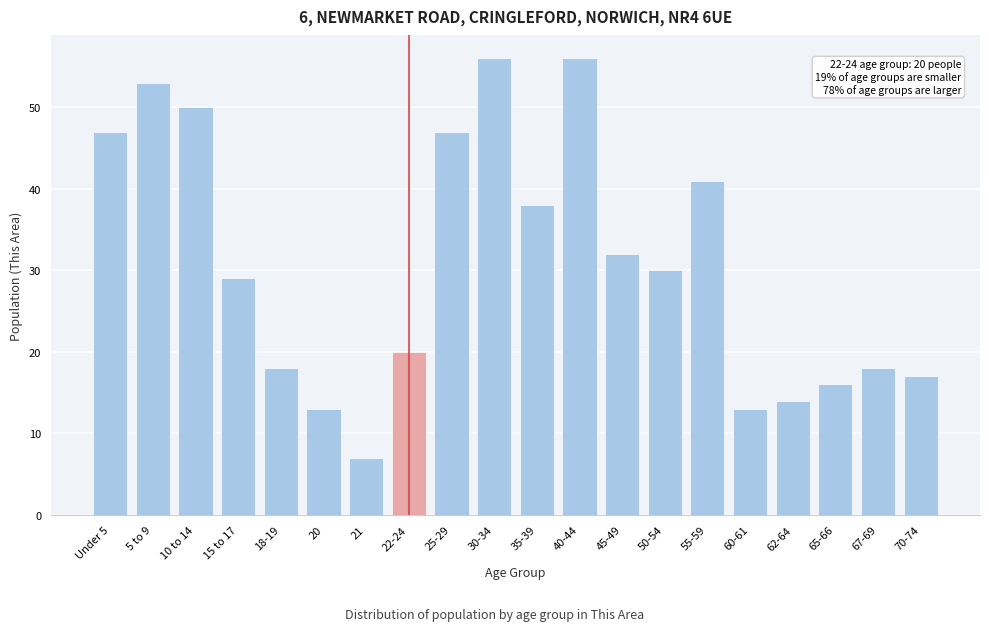

Reading left to right, list all the values displayed in this chart.

Under 5=47	5 to 9=53	10 to 14=50	15 to 17=29	18-19=18	20=13	21=7	22-24=20	25-29=47	30-34=56	35-39=38	40-44=56	45-49=32	50-54=30	55-59=41	60-61=13	62-64=14	65-66=16	67-69=18	70-74=17